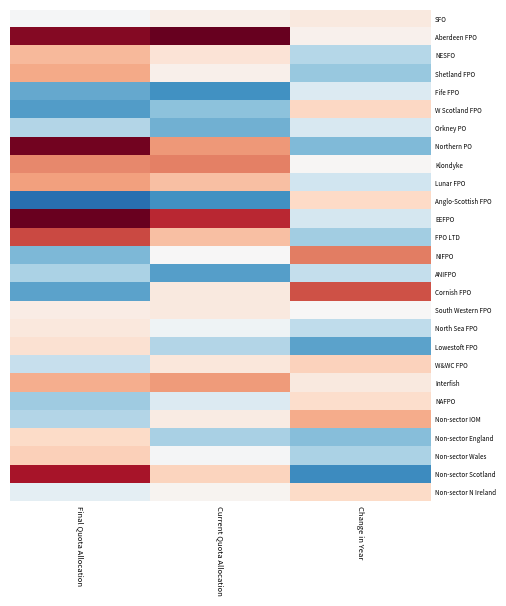

Reading left to right, list all the values displayed in this chart.

SFO: Final Quota Allocation=-7.4	Current Quota Allocation=48.3	Change in Year=80.3
Aberdeen FPO: Final Quota Allocation=772.9	Current Quota Allocation=841.9	Change in Year=35.2
NESFO: Final Quota Allocation=270.2	Current Quota Allocation=114.4	Change in Year=-243.1
Shetland FPO: Final Quota Allocation=321.3	Current Quota Allocation=40.2	Change in Year=-318.9
Fife FPO: Final Quota Allocation=-429.0	Current Quota Allocation=-510.6	Change in Year=-116.6
W Scotland FPO: Final Quota Allocation=-471.2	Current Quota Allocation=-342.6	Change in Year=174.5
Orkney PO: Final Quota Allocation=-244.9	Current Quota Allocation=-406.4	Change in Year=-133.9
Northern PO: Final Quota Allocation=812.3	Current Quota Allocation=363.6	Change in Year=-371.2
Klondyke: Final Quota Allocation=404.8	Current Quota Allocation=422.4	Change in Year=12.0
Lunar FPO: Final Quota Allocation=342.3	Current Quota Allocation=250.4	Change in Year=-168.0
Anglo-Scottish FPO: Final Quota Allocation=-634.2	Current Quota Allocation=-510.0	Change in Year=166.8
EEFPO: Final Quota Allocation=834.6	Current Quota Allocation=634.3	Change in Year=-148.1
FPO LTD: Final Quota Allocation=558.2	Current Quota Allocation=250.3	Change in Year=-295.7
NIFPO: Final Quota Allocation=-375.1	Current Quota Allocation=2.2	Change in Year=431.5
ANIFPO: Final Quota Allocation=-265.6	Current Quota Allocation=-466.2	Change in Year=-201.9
Cornish FPO: Final Quota Allocation=-447.8	Current Quota Allocation=82.9	Change in Year=535.2
South Western FPO: Final Quota Allocation=59.2	Current Quota Allocation=79.8	Change in Year=6.0
North Sea FPO: Final Quota Allocation=85.7	Current Quota Allocation=-35.0	Change in Year=-215.6
Lowestoft FPO: Final Quota Allocation=126.5	Current Quota Allocation=-247.5	Change in Year=-452.4
W&WC FPO: Final Quota Allocation=-196.7	Current Quota Allocation=92.2	Change in Year=195.2
Interfish: Final Quota Allocation=303.4	Current Quota Allocation=360.4	Change in Year=84.3
NAFPO: Final Quota Allocation=-300.0	Current Quota Allocation=-117.5	Change in Year=145.3
Non-sector IOM: Final Quota Allocation=-246.3	Current Quota Allocation=66.6	Change in Year=314.6
Non-sector England: Final Quota Allocation=164.1	Current Quota Allocation=-274.6	Change in Year=-357.1
Non-sector Wales: Final Quota Allocation=202.9	Current Quota Allocation=-10.6	Change in Year=-263.7
Non-sector Scotland: Final Quota Allocation=696.5	Current Quota Allocation=186.1	Change in Year=-528.3
Non-sector N Ireland: Final Quota Allocation=-82.5	Current Quota Allocation=25.5	Change in Year=159.1